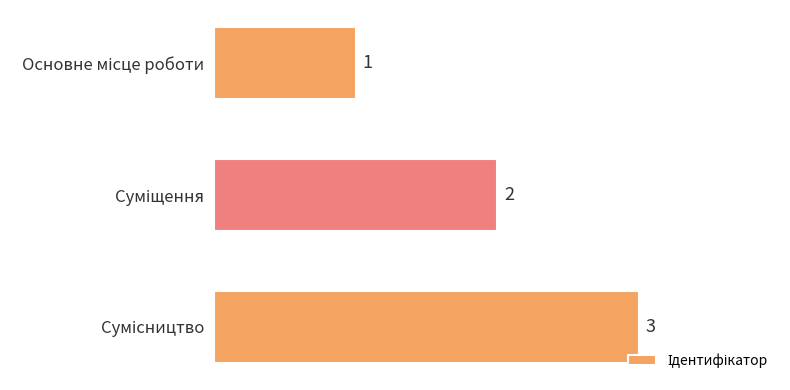

How many values are between 1 and 3?

3